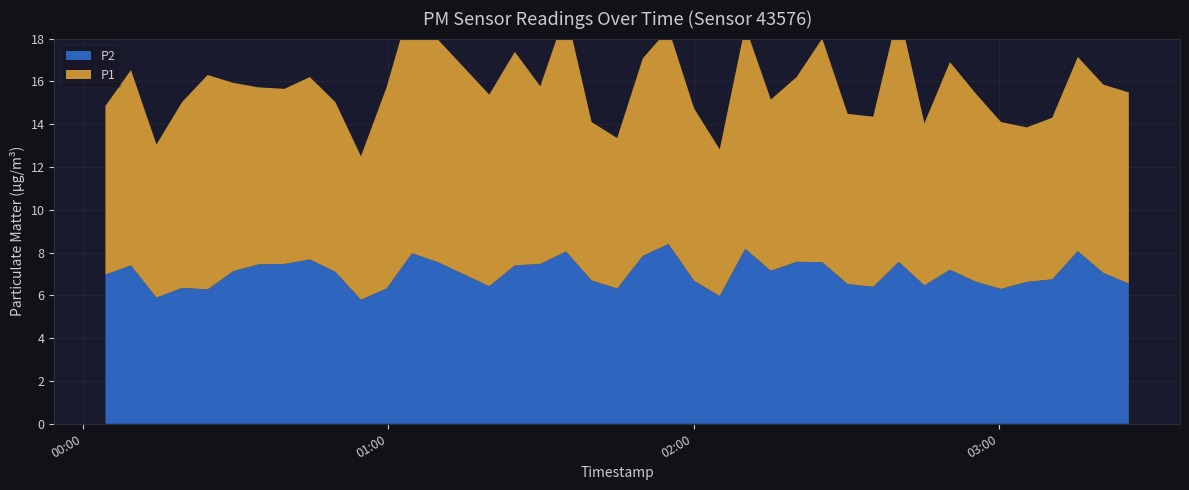

Reading right to left, what are all the values shown in this chart?

P1: 8.9	8.8	9.1	7.5	7.2	7.8	8.8	9.7	7.6	11.8	8.0	8.0	10.4	8.6	8.0	10.4	6.8	8.1	10.1	9.2	7.0	7.4	11.2	8.3	10.0	8.9	10.4	11.9	9.4	6.7	7.9	8.5	8.2	8.3	8.8	10.0	8.7	7.2	9.1	7.9
P2: 6.5	7.0	8.1	6.8	6.6	6.3	6.7	7.2	6.5	7.6	6.4	6.5	7.5	7.6	7.2	8.2	6.0	6.7	8.4	7.8	6.3	6.7	8.1	7.5	7.4	6.4	7.5	8.0	6.3	5.8	7.1	7.7	7.5	7.5	7.1	6.3	6.3	5.9	7.4	7.0